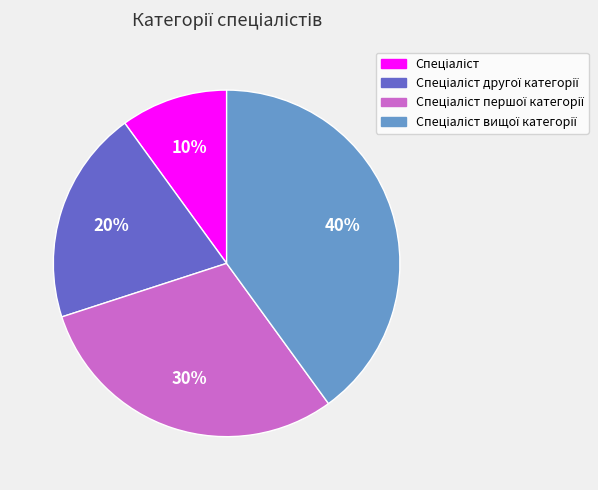

Does any single category account for the majority?

No